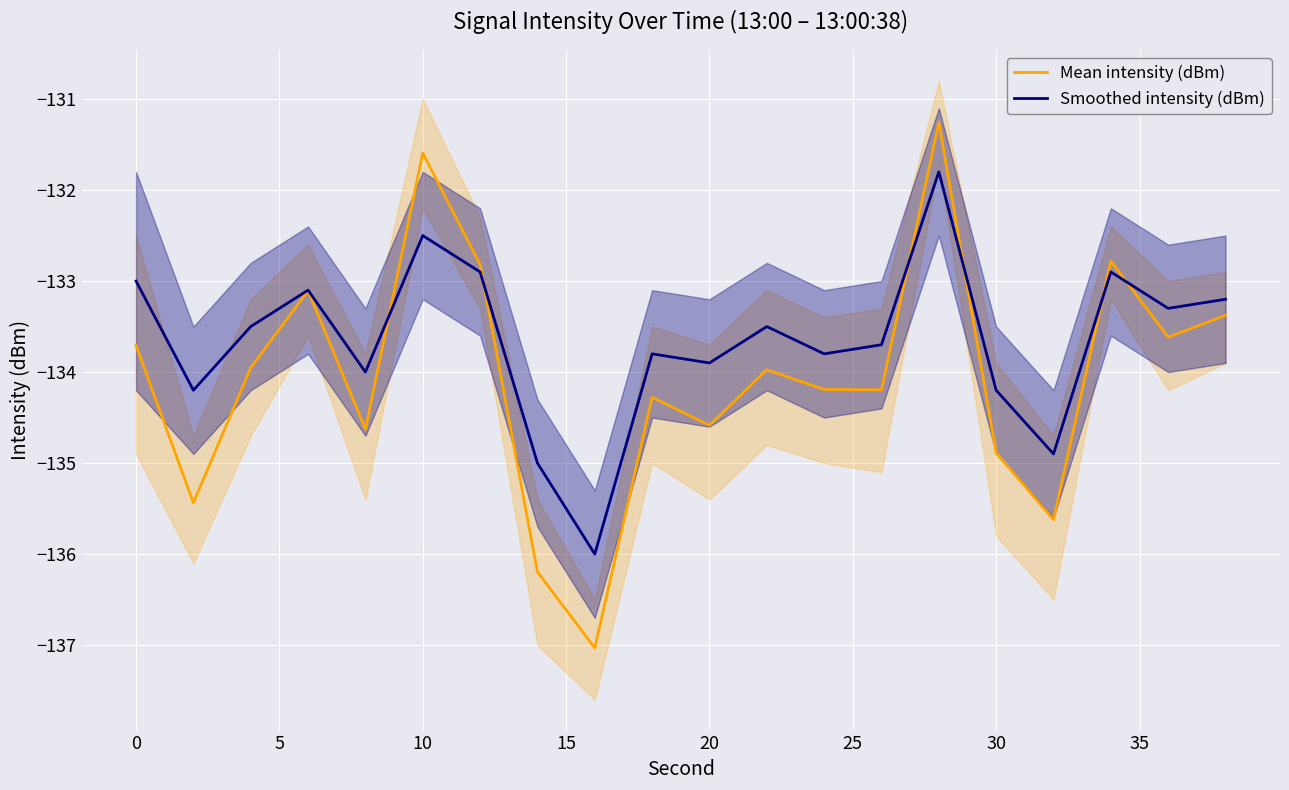

True or false: Smoothed intensity (dBm) has a value of -175.6 at 30.

False